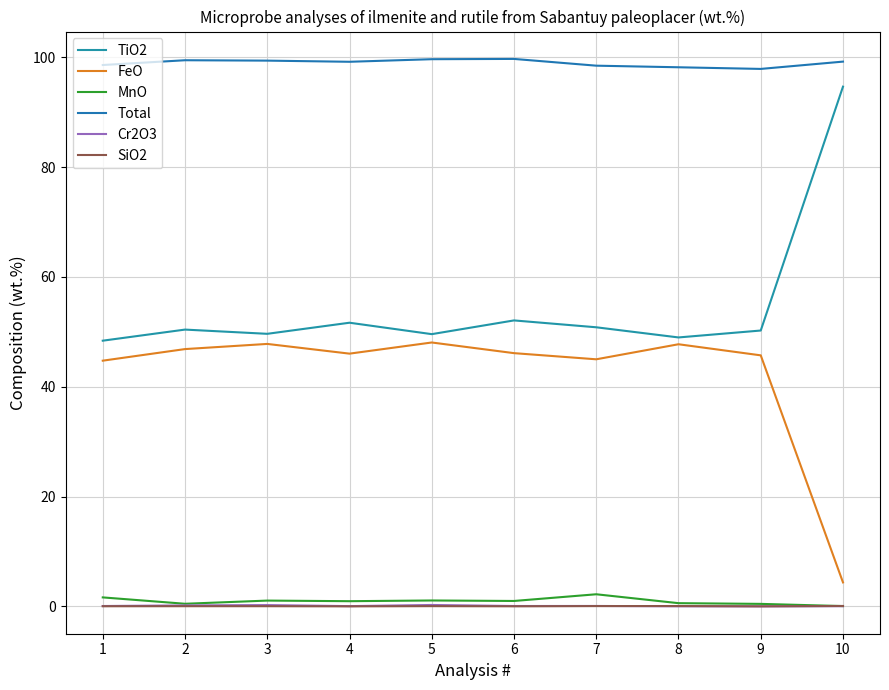

Reading right to left, transcribe all the data shown in this chart.

TiO2: 94.6	50.2	49.0	50.8	52.1	49.6	51.6	49.6	50.4	48.4
FeO: 4.4	45.7	47.7	45.0	46.1	48.0	46.0	47.8	46.9	44.7
MnO: 0.1	0.5	0.6	2.2	1.0	1.1	0.9	1.1	0.5	1.6
Total: 99.2	97.9	98.2	98.5	99.7	99.6	99.2	99.4	99.5	98.6
Cr2O3: 0.0	0.0	0.0	0.1	0.1	0.2	0.0	0.2	0.2	0.1
SiO2: 0.1	0.0	0.1	0.1	0.0	0.0	0.0	0.0	0.0	0.0